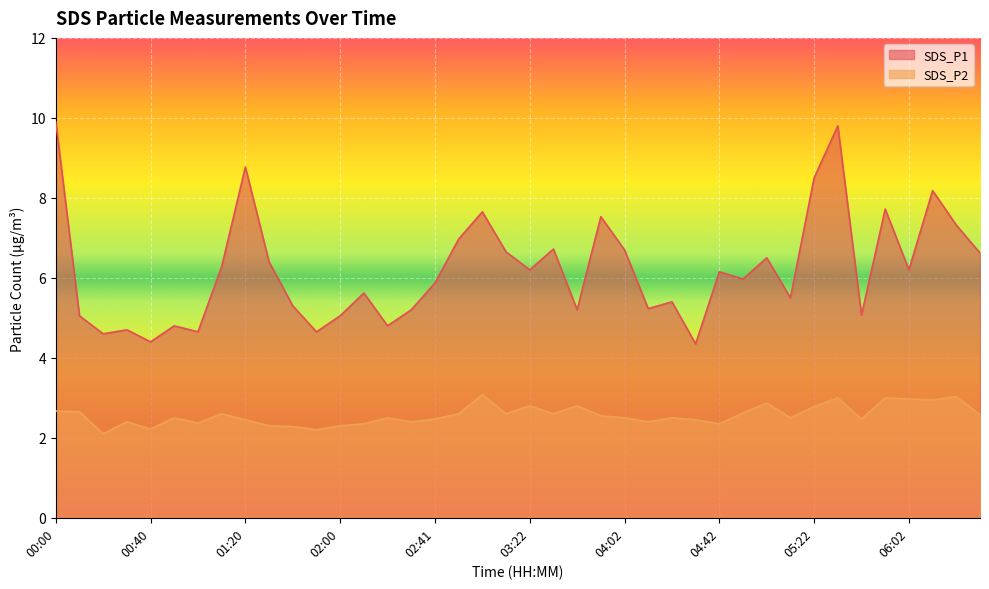

Is it true that SDS_P2 equals 2.2 at 00:40?

True